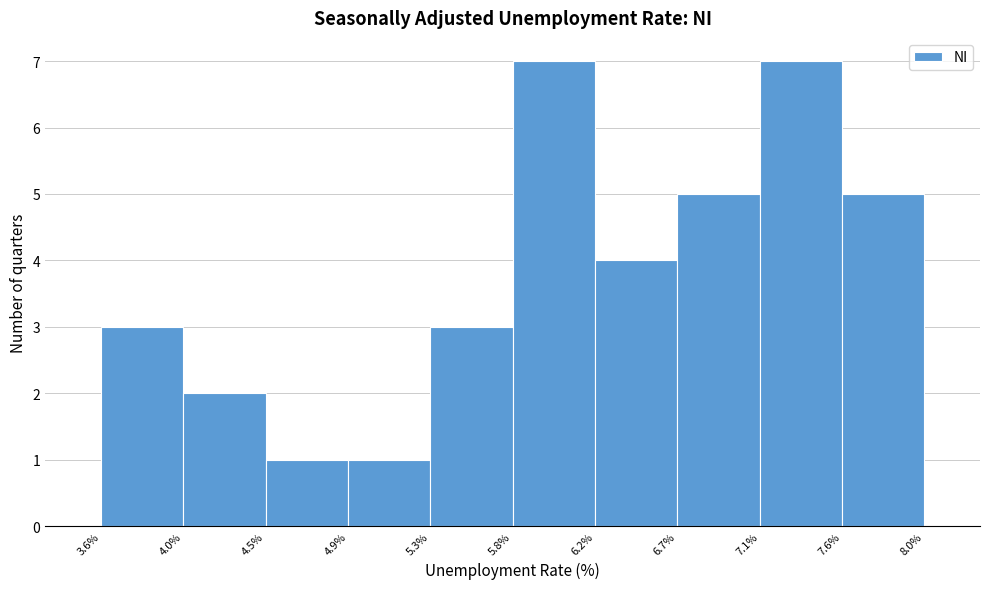

Reading left to right, transcribe this chart: for each bar, give the range it covers on the x-axis and its height. The values are not printed on the chart, so give them approximately, as read against the axis.

3.6% to 4.0%: 3
4.0% to 4.5%: 2
4.5% to 4.9%: 1
4.9% to 5.3%: 1
5.3% to 5.8%: 3
5.8% to 6.2%: 7
6.2% to 6.7%: 4
6.7% to 7.1%: 5
7.1% to 7.6%: 7
7.6% to 8.0%: 5